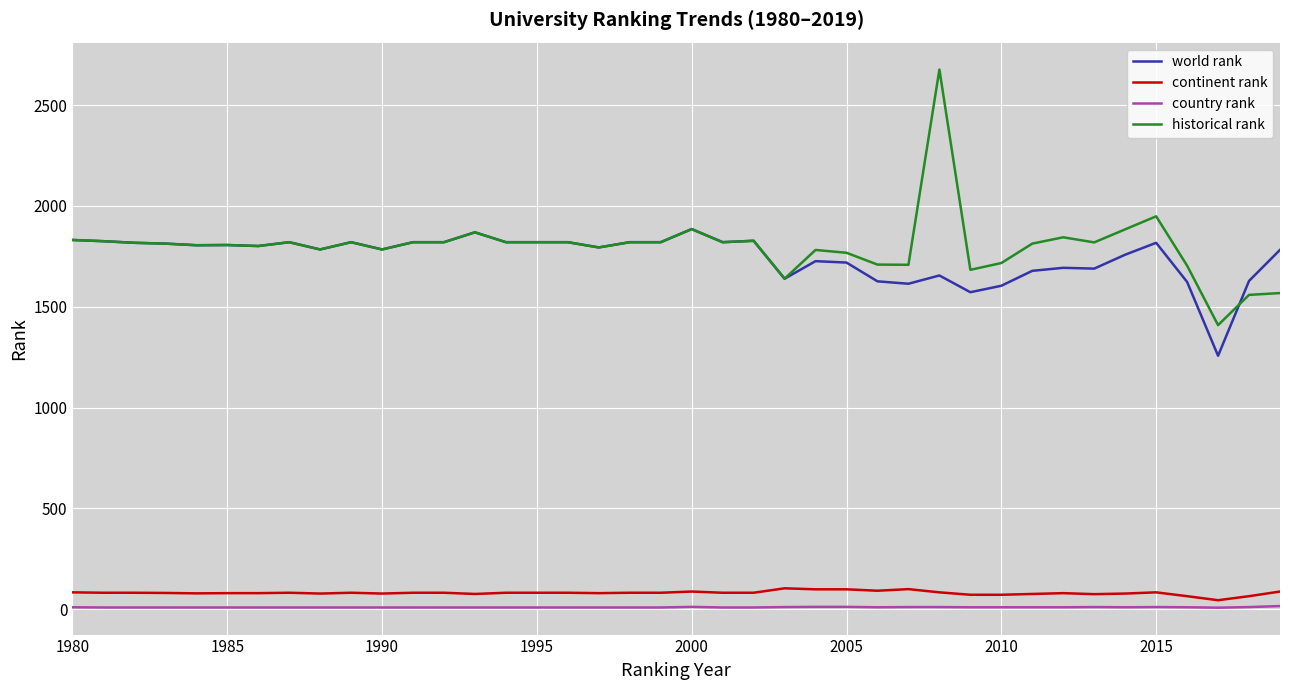

Which series has the largest range (max minus min)?

historical rank